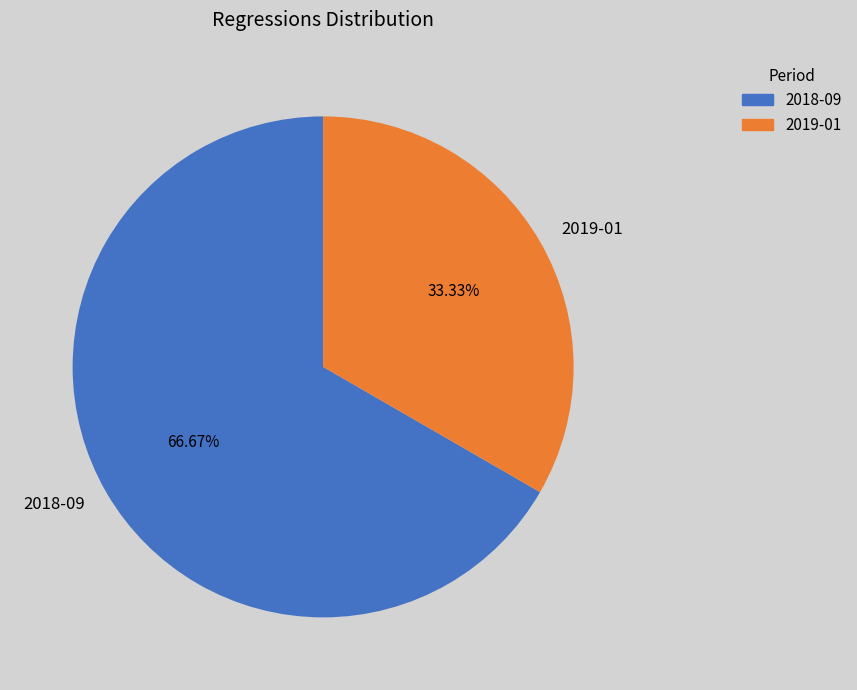

How many slices are in this pie chart?

2